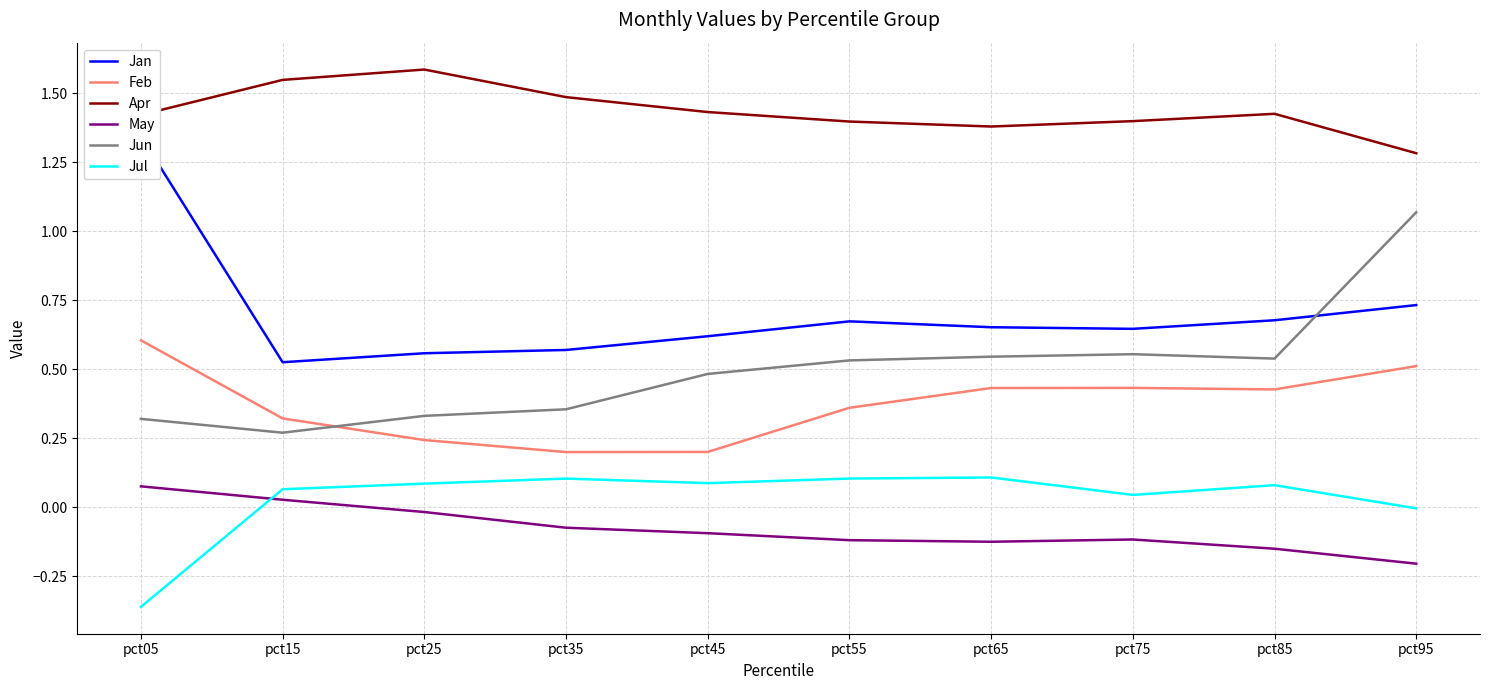

What is the total value across all series at pct15?

2.8